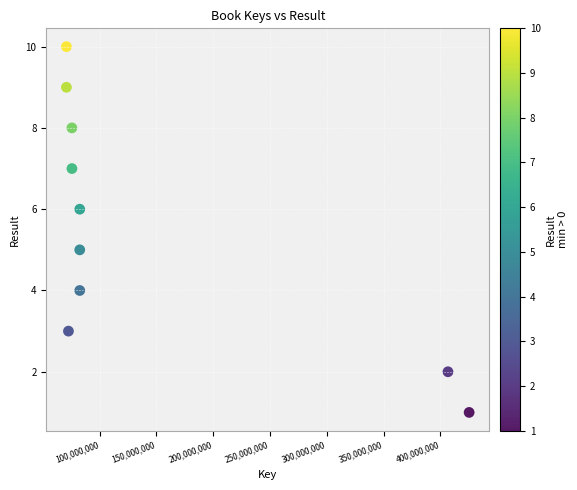

What is the average Y value?

6